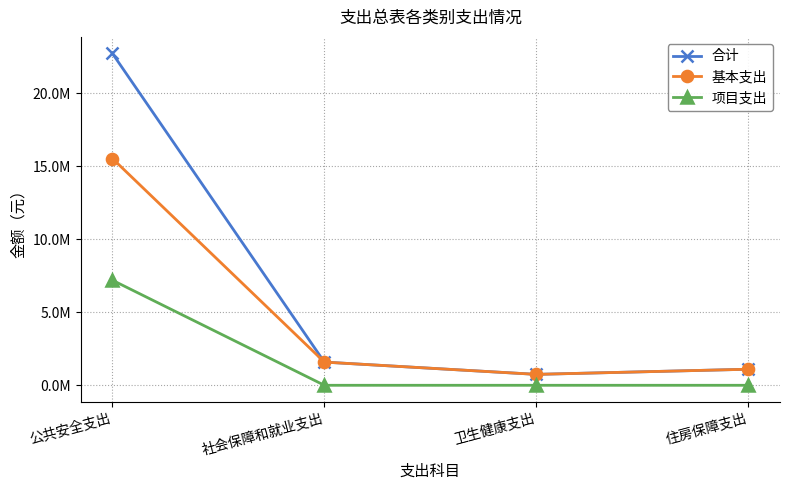

What are all the series names shown in the legend?

合计, 基本支出, 项目支出